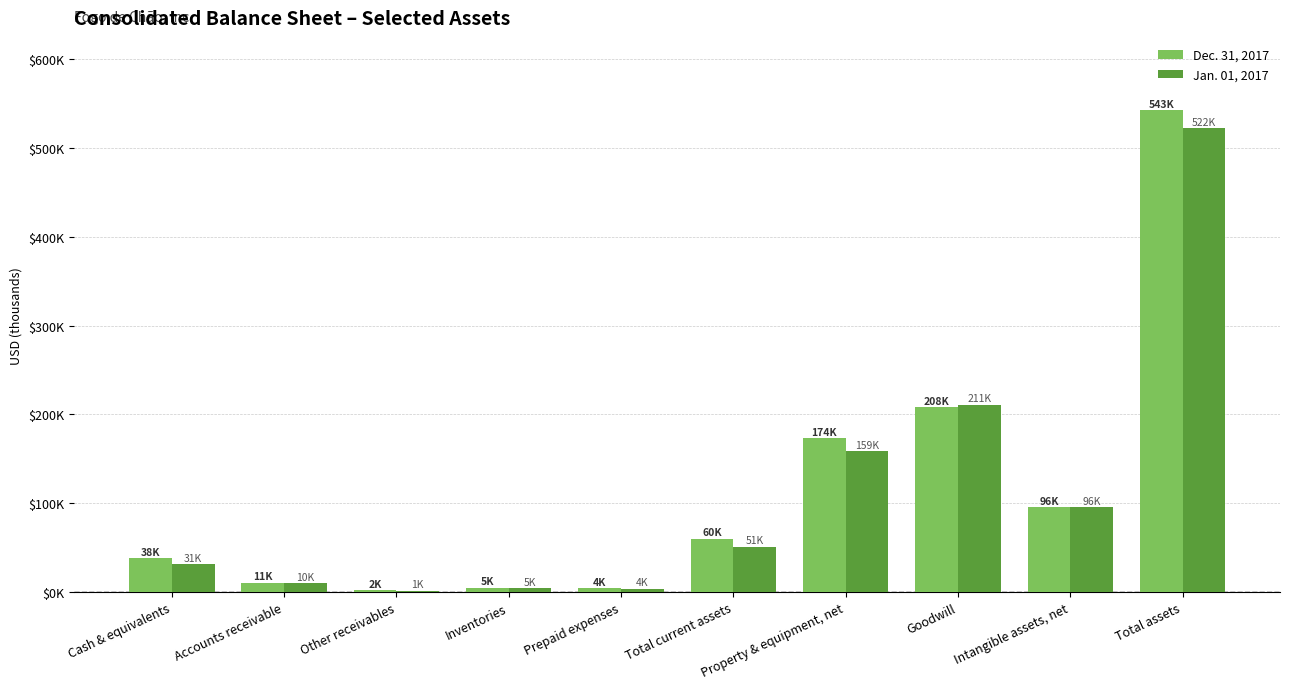

List the series in order of their overall mean, lowest first.

Jan. 01, 2017, Dec. 31, 2017